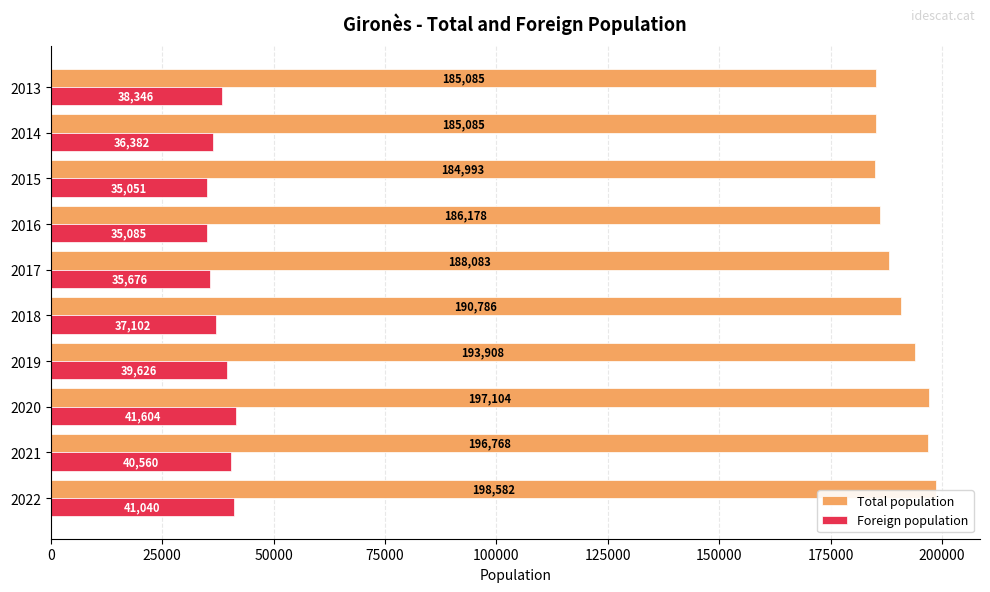

At 2022, list the series in order from smallest to largest.

Foreign population, Total population